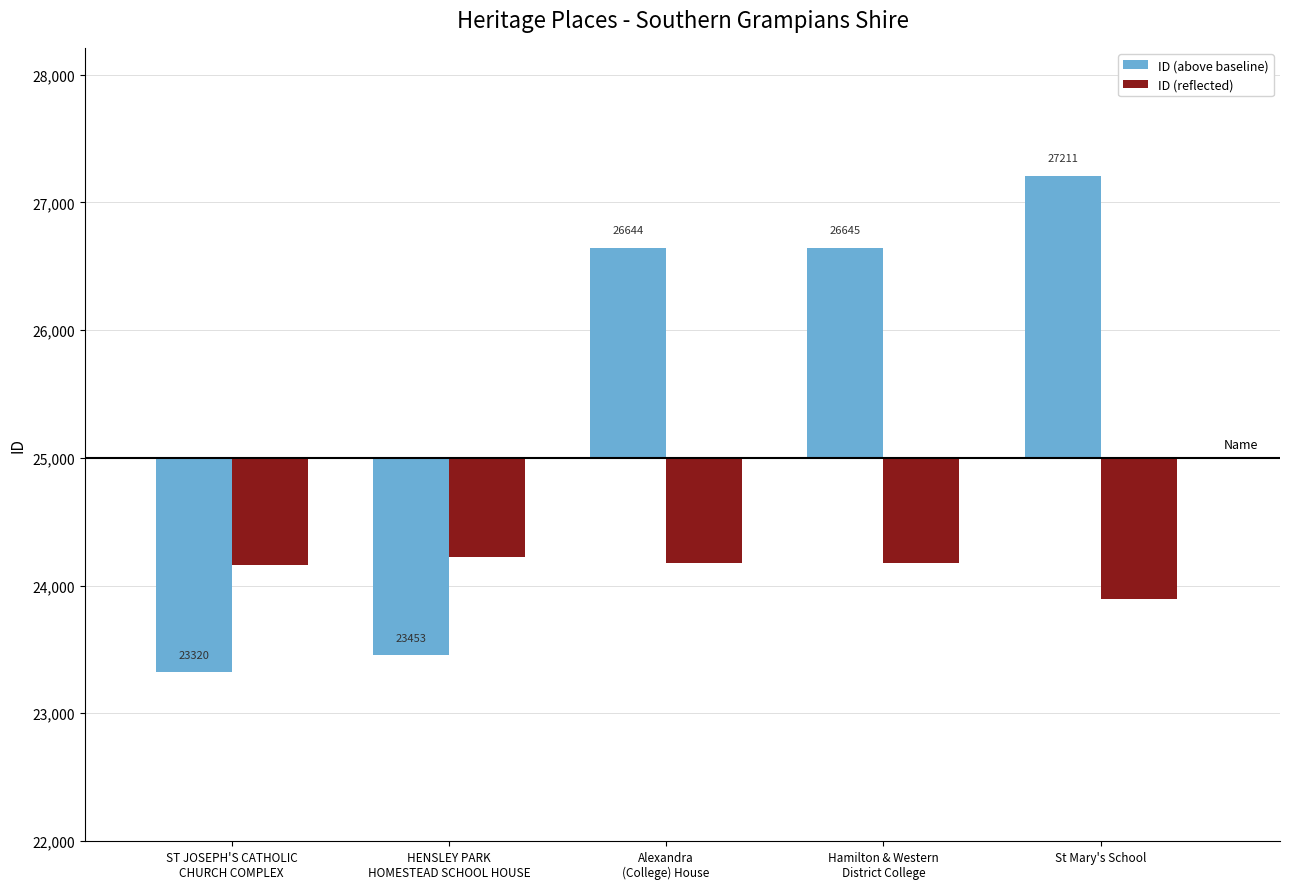

What is the difference between the highest and lowest values at ST JOSEPH'S CATHOLIC
CHURCH COMPLEX?

840.0